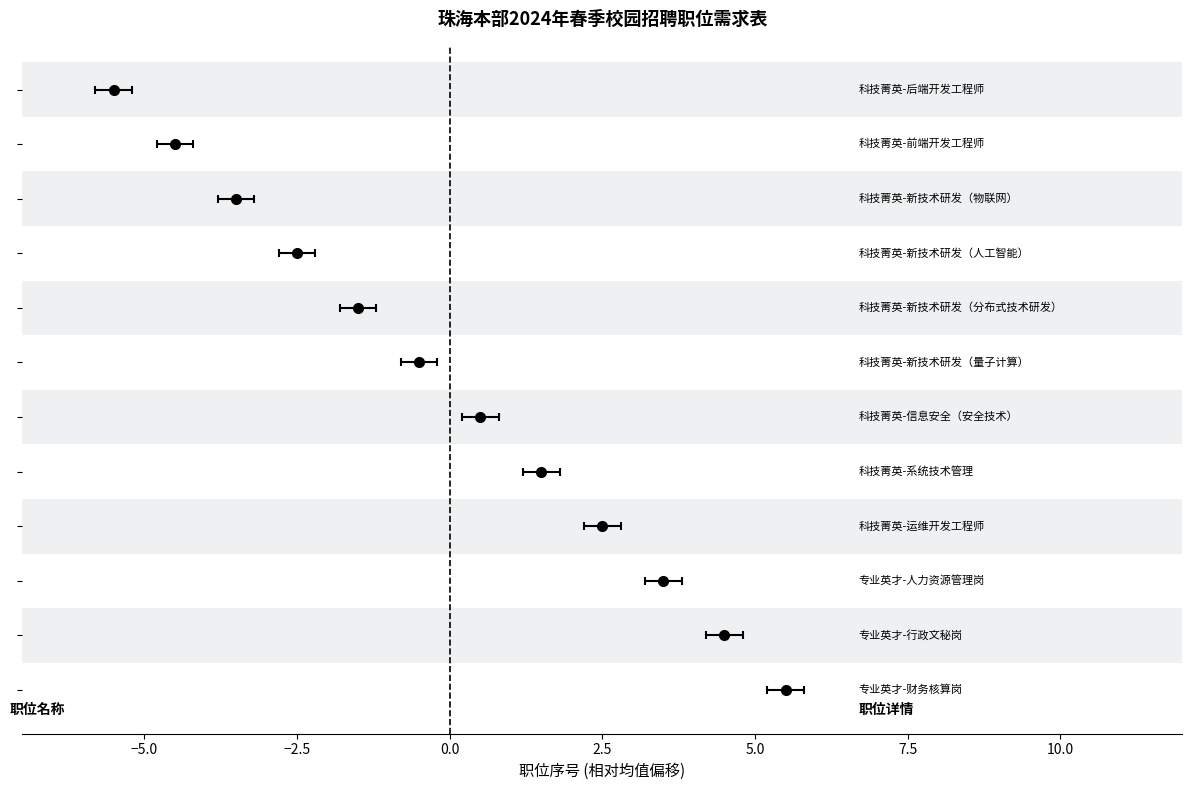

Reading left to right, transcribe all the data shown in this chart.

科技菁英-后端开发工程师=1	科技菁英-前端开发工程师=2	科技菁英-新技术研发（物联网）=3	科技菁英-新技术研发（人工智能）=4	科技菁英-新技术研发（分布式技术研发）=5	科技菁英-新技术研发（量子计算）=6	科技菁英-信息安全（安全技术）=7	科技菁英-系统技术管理=8	科技菁英-运维开发工程师=9	专业英才-人力资源管理岗=10	专业英才-行政文秘岗=11	专业英才-财务核算岗=12